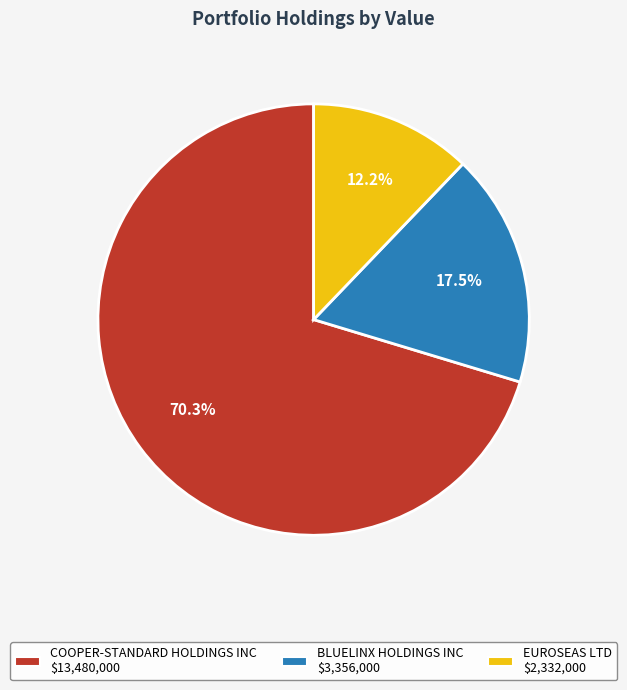

What percentage is the EUROSEAS LTD slice, to the nearest percent?

12%